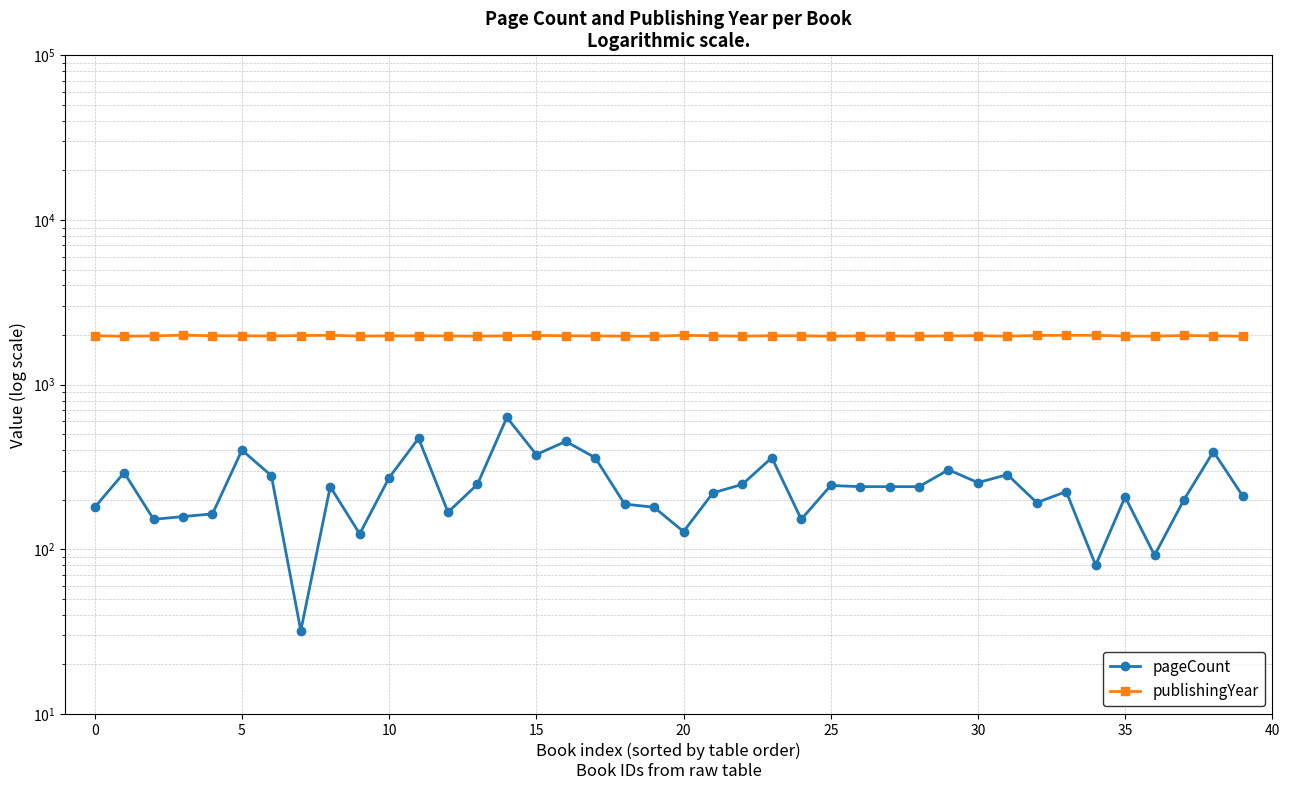

What is the difference between the maximum and minimum values in the publishingYear series?

29